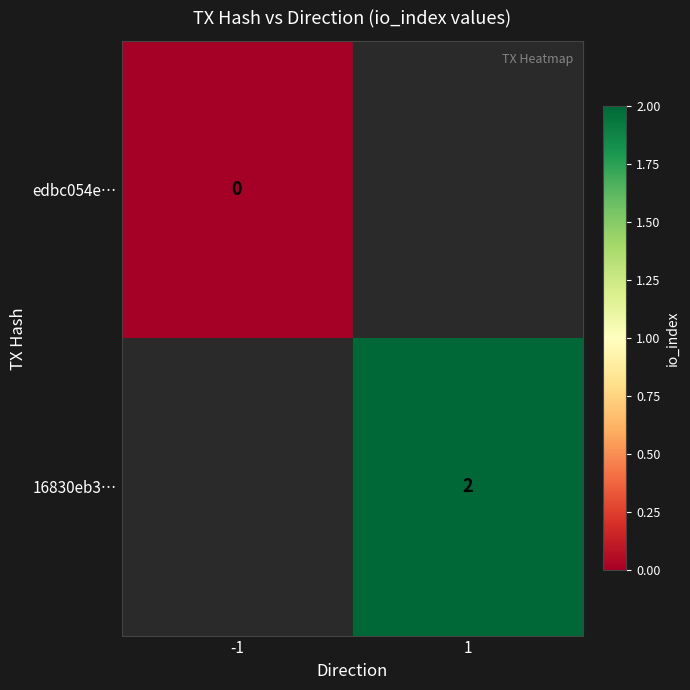

The value of 16830eb3… at 1 is 2. True or false?

True